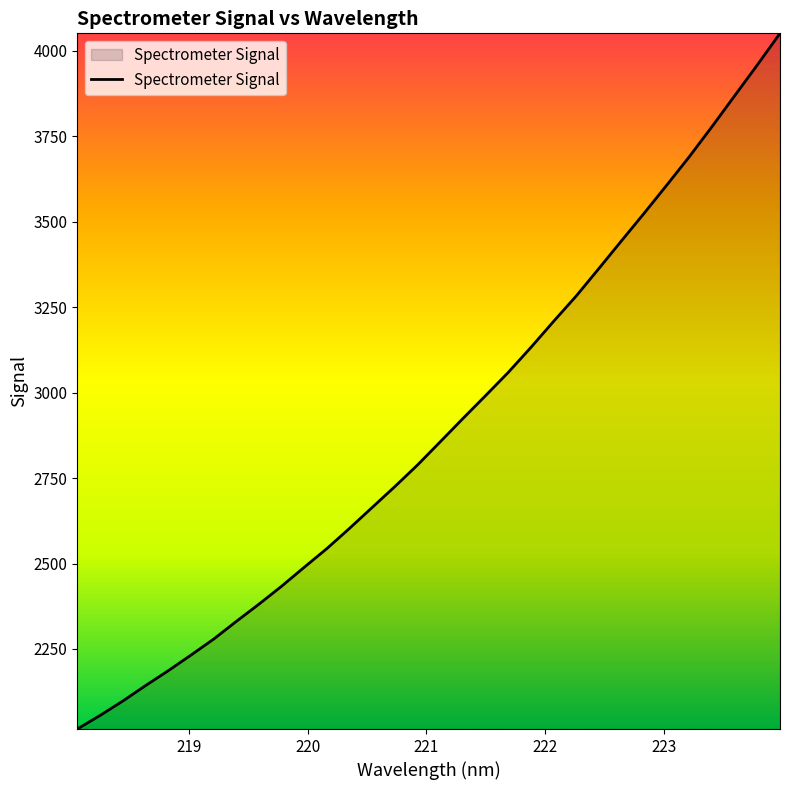

What is the smallest value displayed?

2015.7